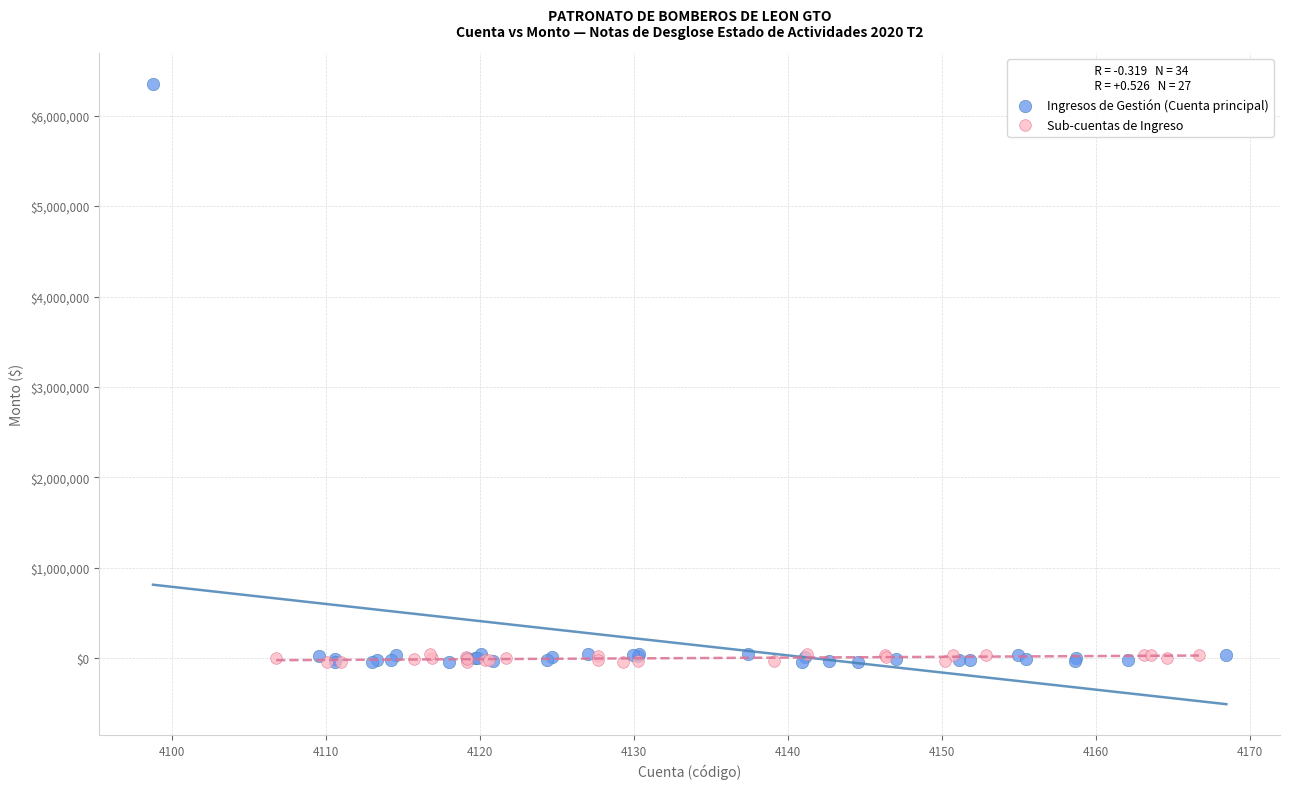

Which series contains the highest Y value?

Ingresos de Gestión (Cuenta principal)